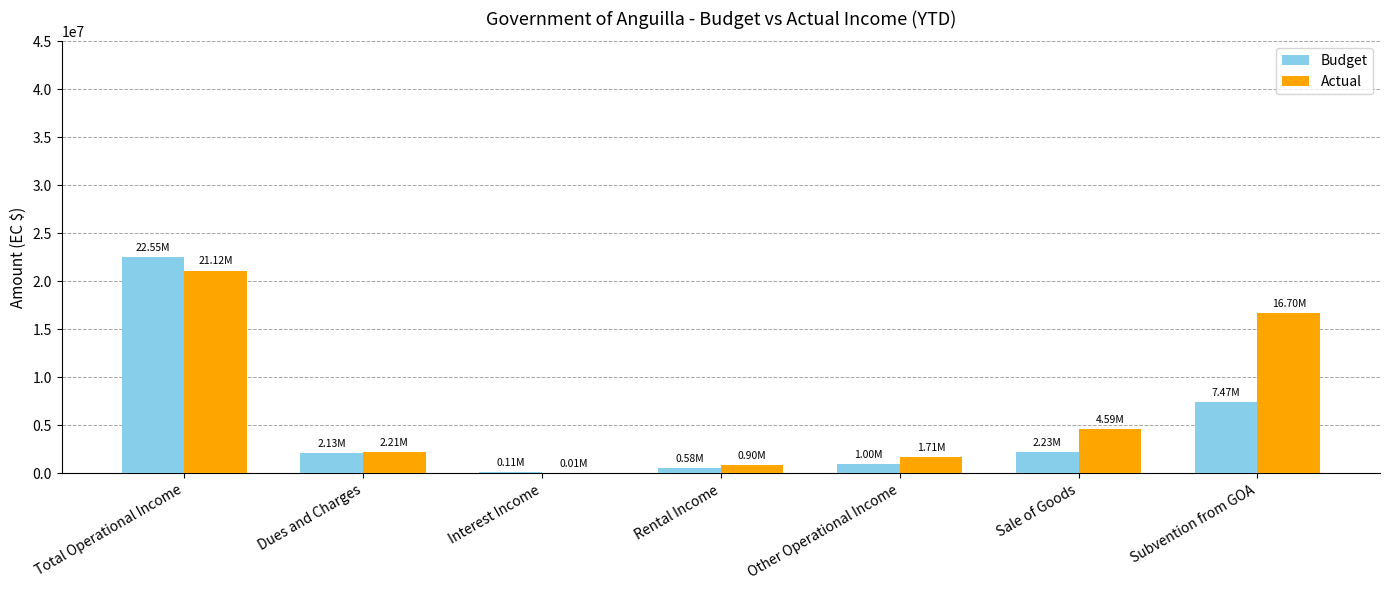

What is the average value of the Actual series?

6749051.8